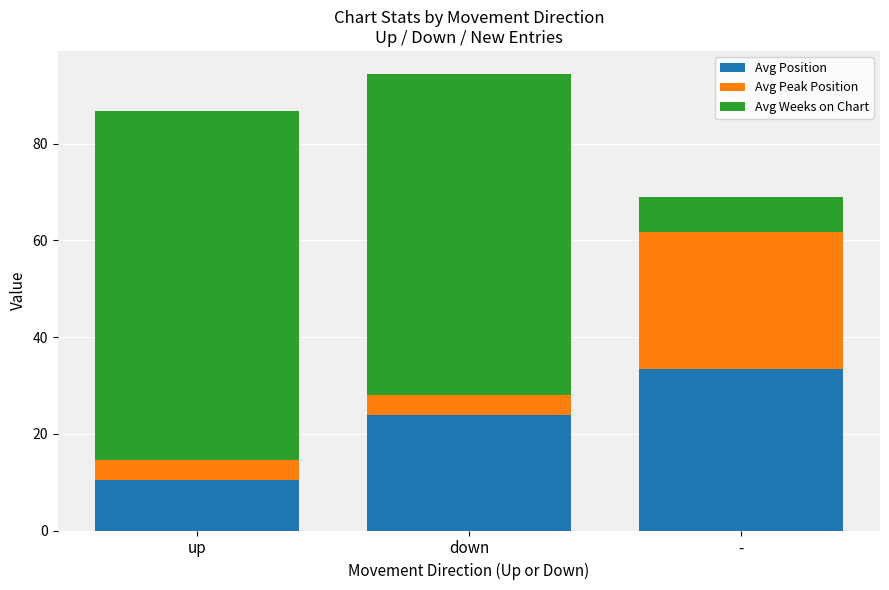

What is the average value of the Avg Position series?

22.6